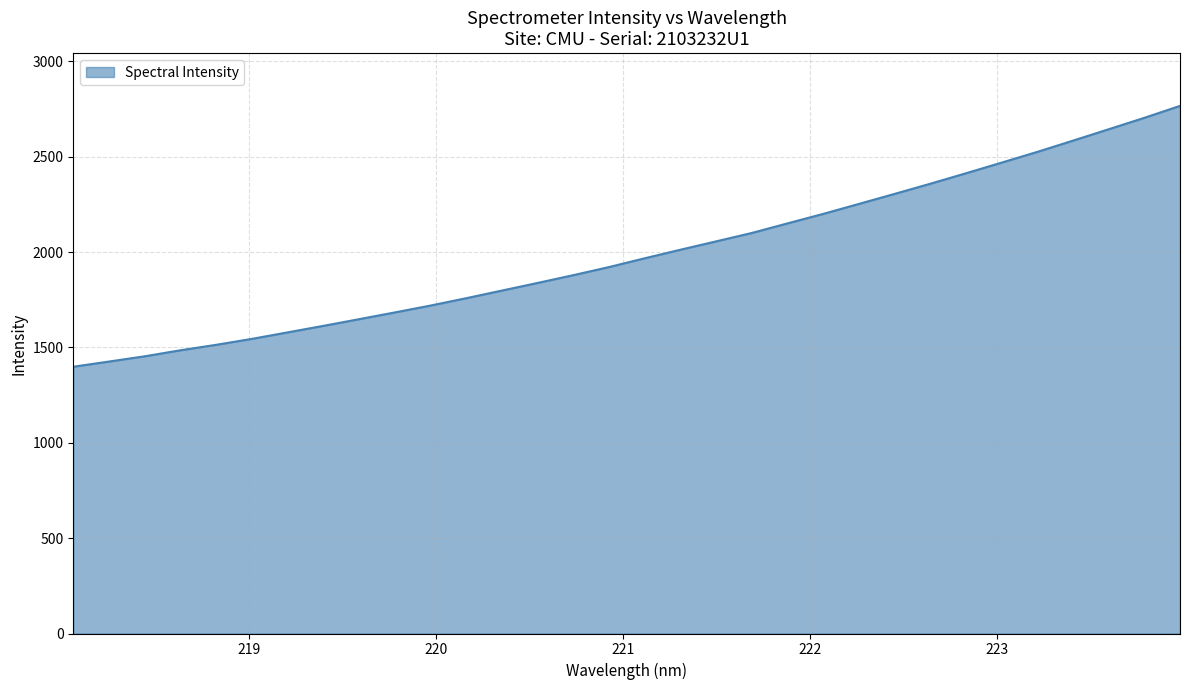

What is the smallest value displayed?

1398.6